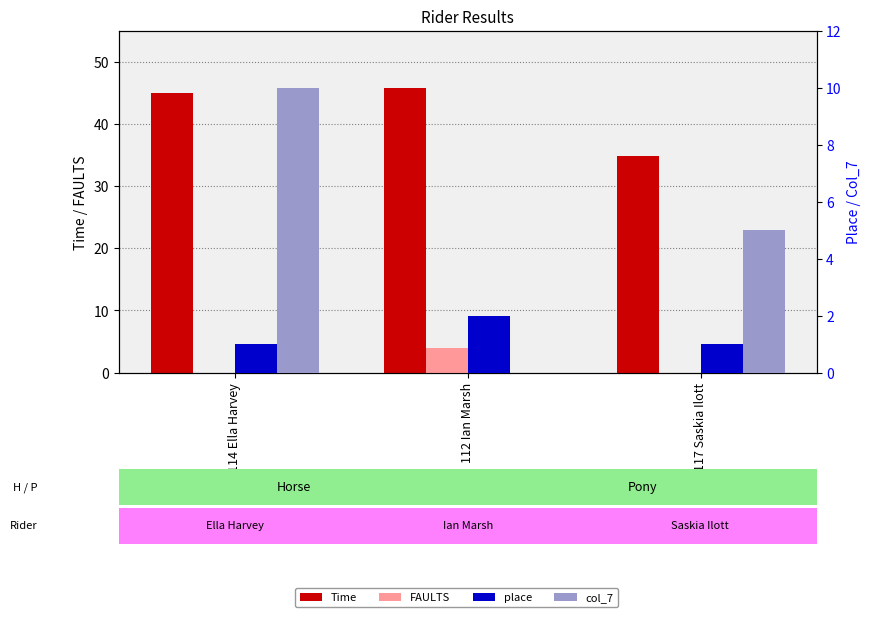

What is the spread (max minus min) of values at 117 Saskia Ilott?

34.8